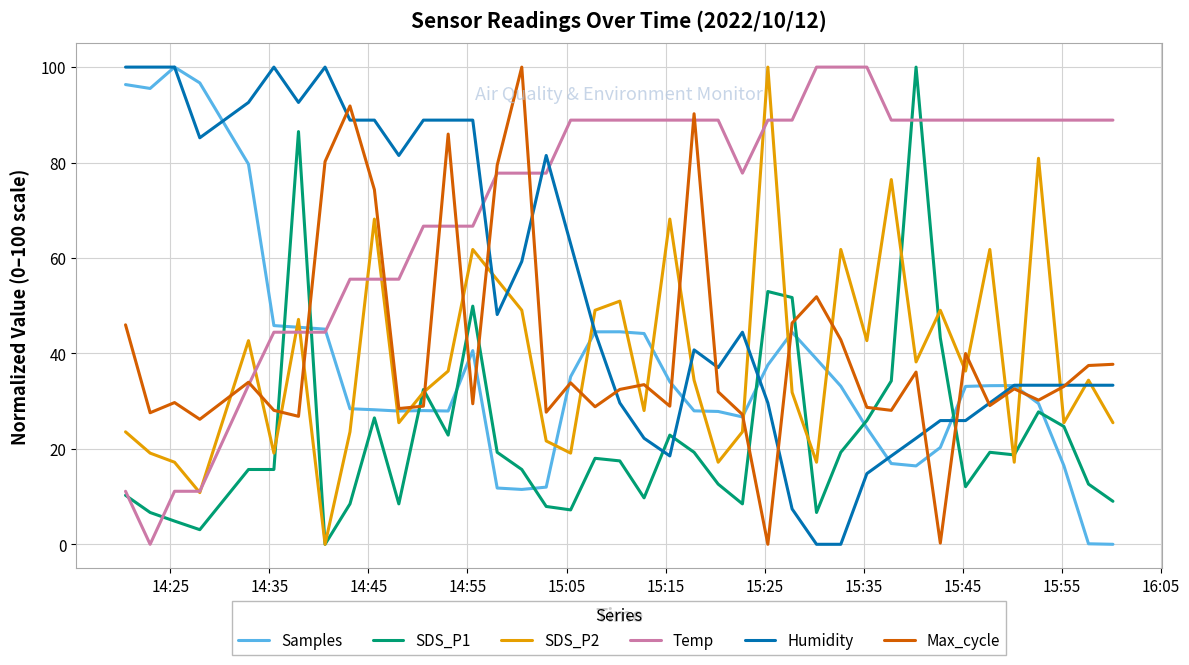

After their last crossing, which series has the higher values: SDS_P2 or Max_cycle?

Max_cycle